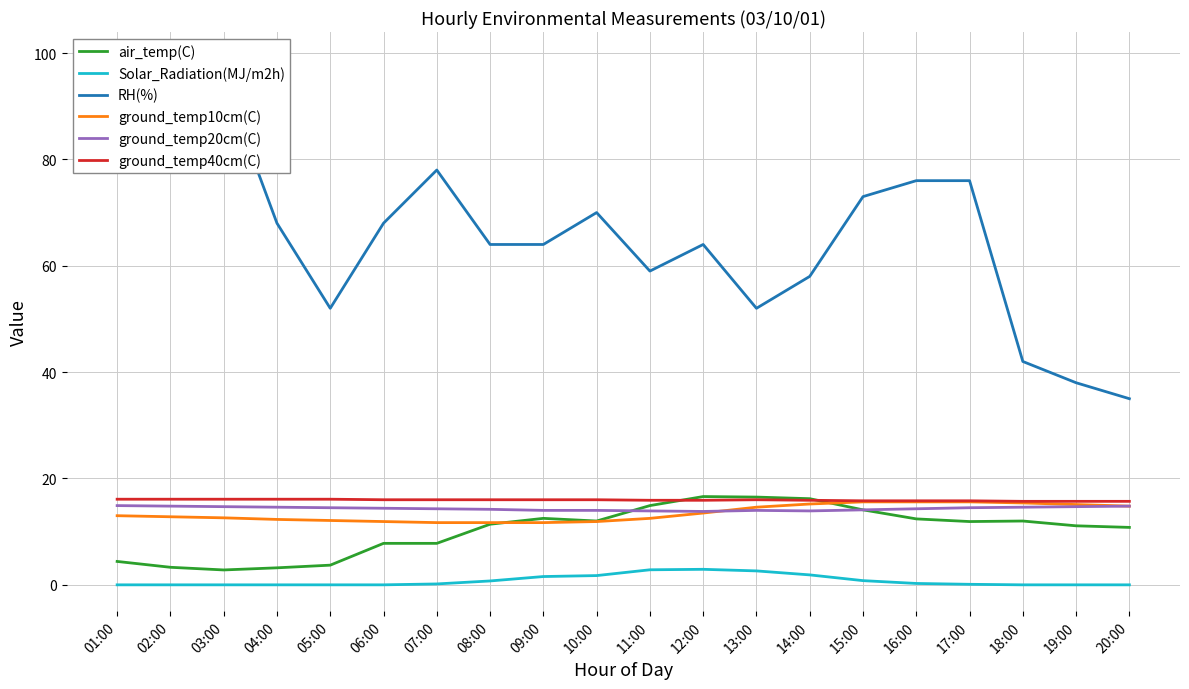

At how many categories does at least one series exceed 4?

20